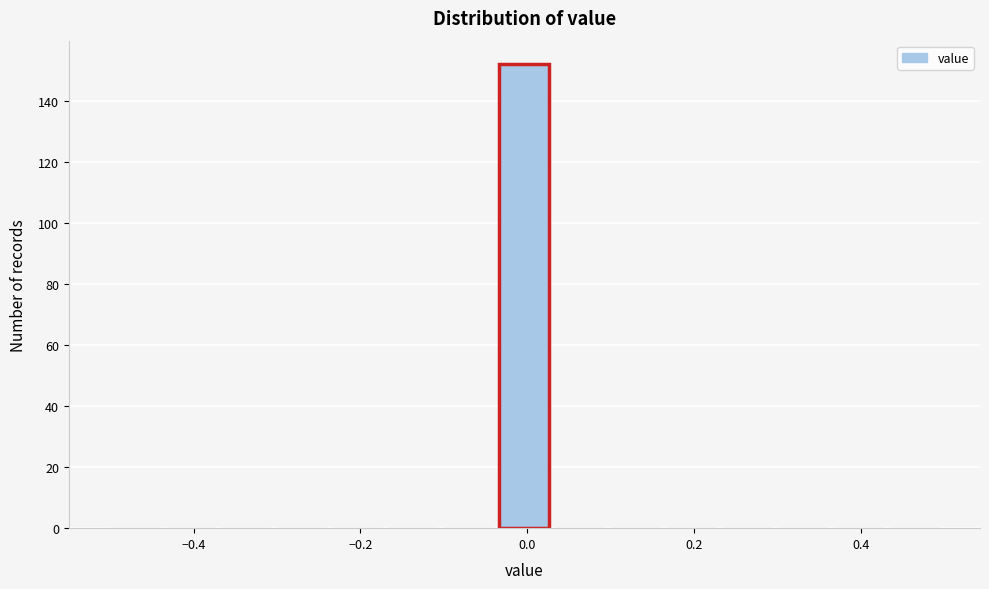

Read against the x-axis, roughly where is the centre of the tallest bar?

0.00